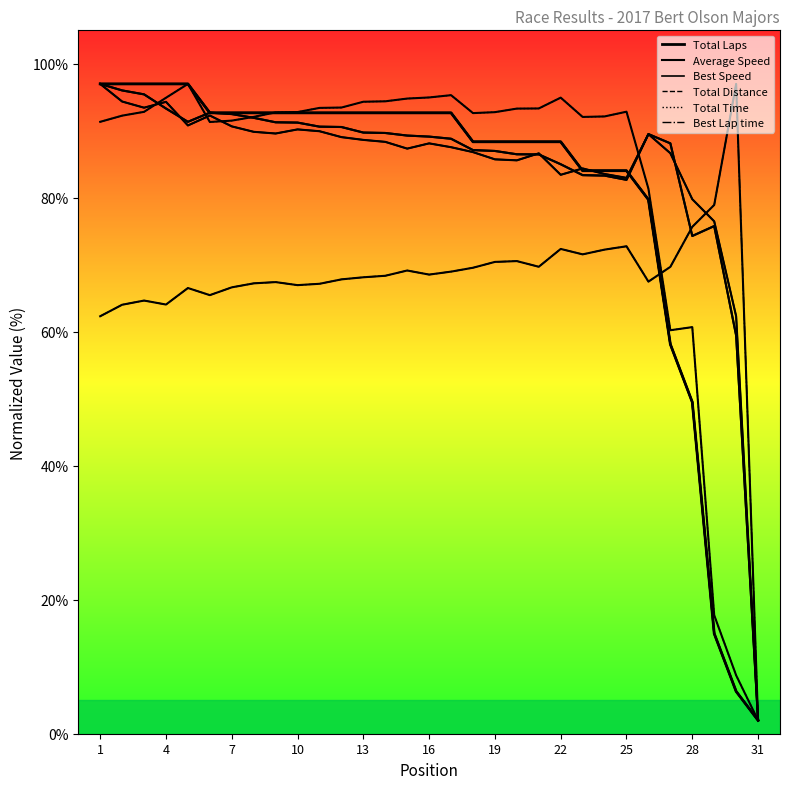

What is the average value of the Best Lap time series?

67.5